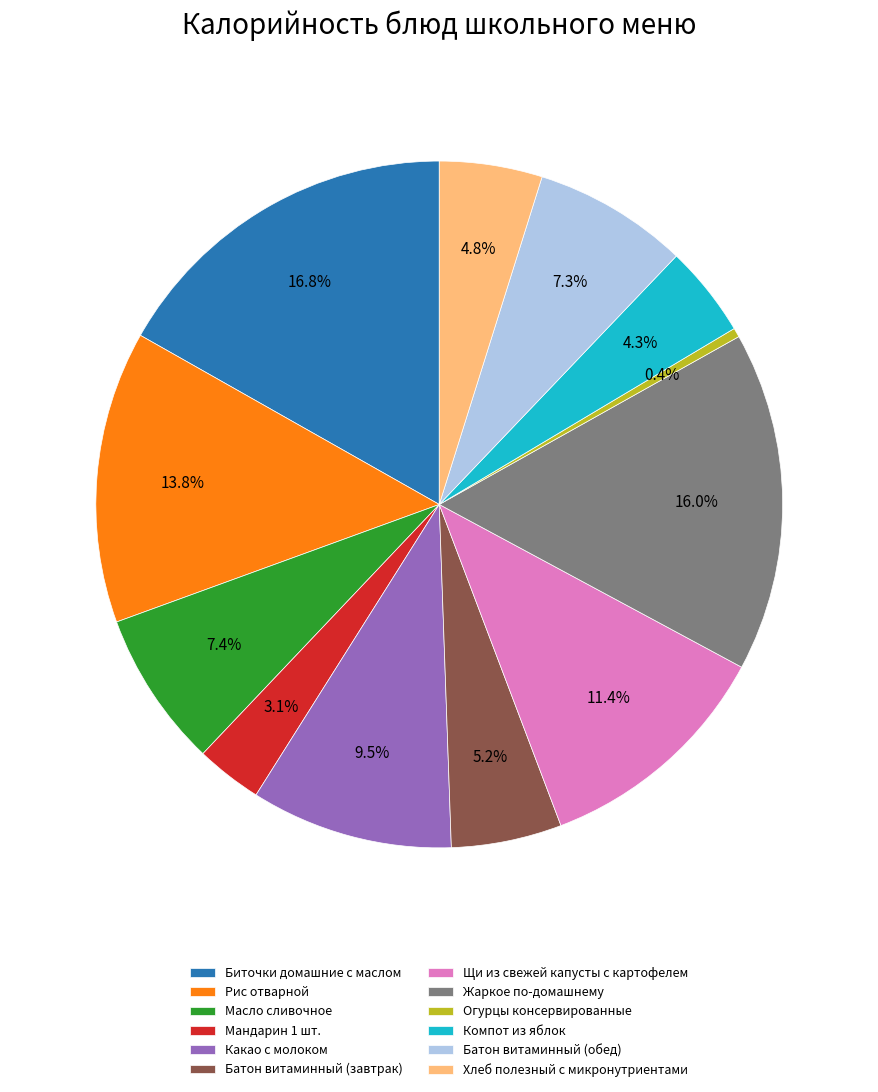

Does any single category account for the majority?

No